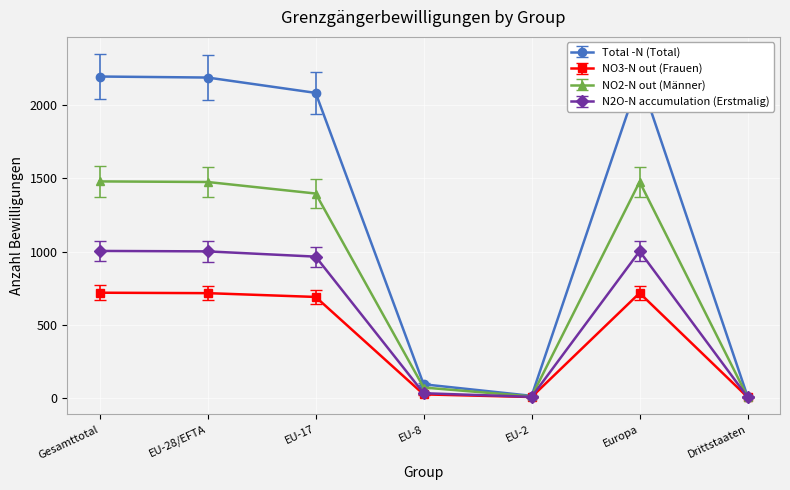

In Total -N (Total), how many points are lower than both neighbors (excluding endpoints)?

1